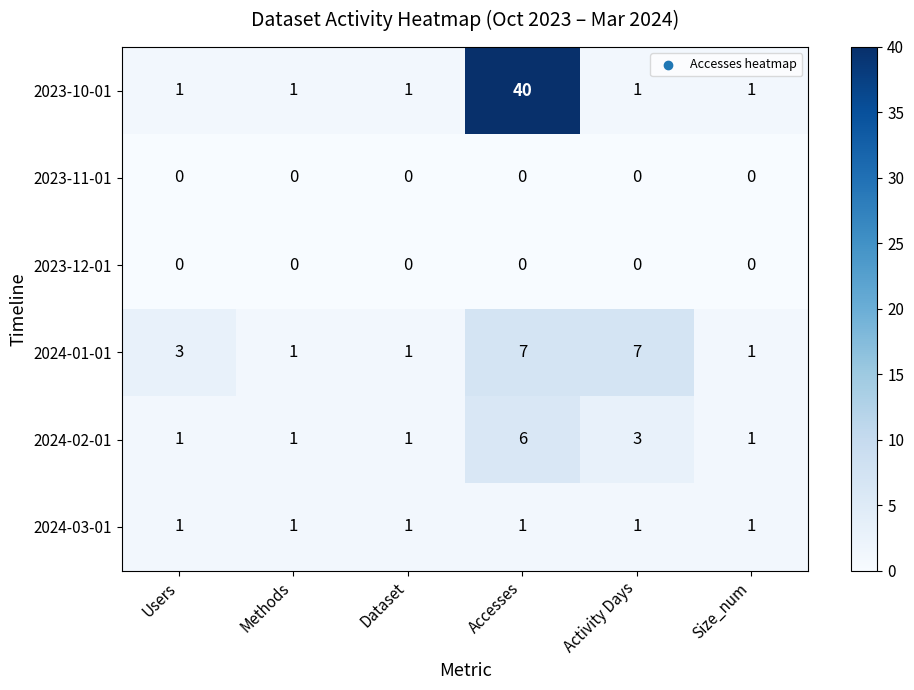

Count the number of categories in the chart.

6